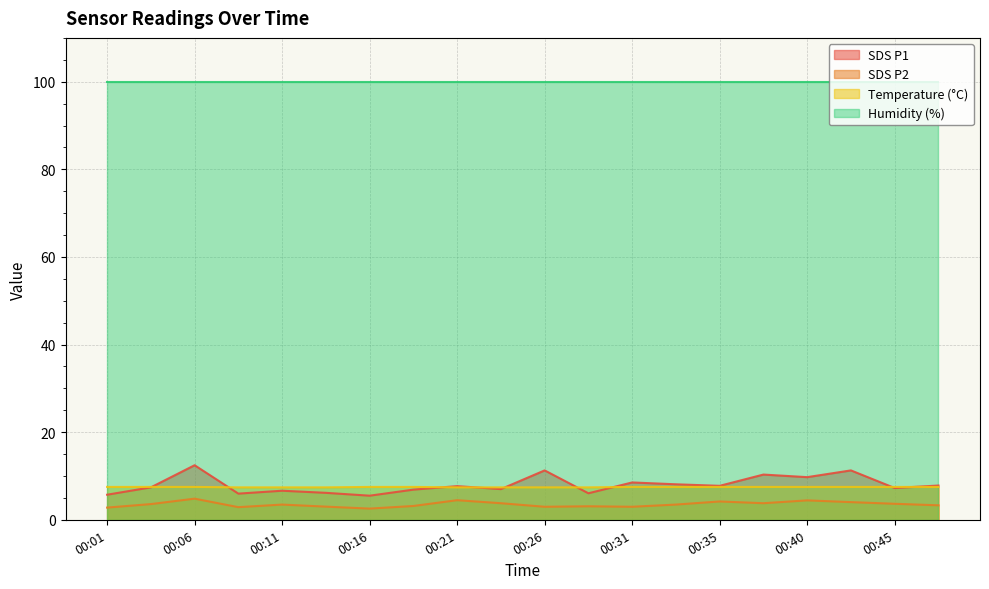

At which category is the sum across all series the highest?

00:06